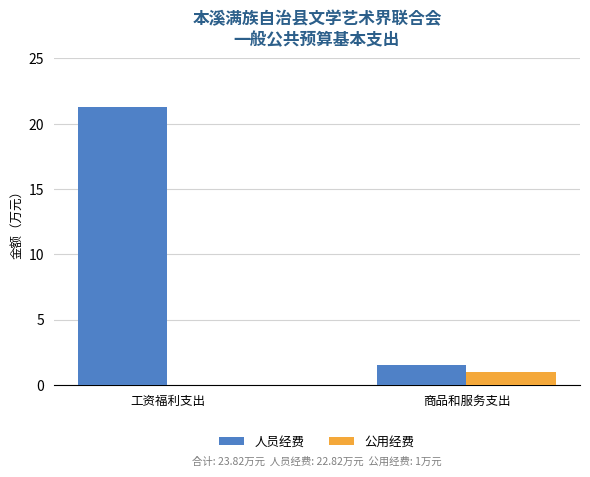

Is it true that 公用经费 equals 1.0 at 商品和服务支出?

True